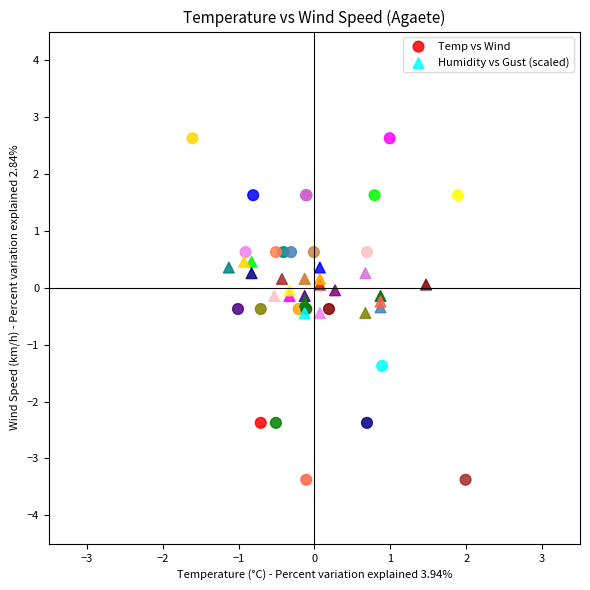

Which series reaches the minimum Y coordinate?

Temp vs Wind